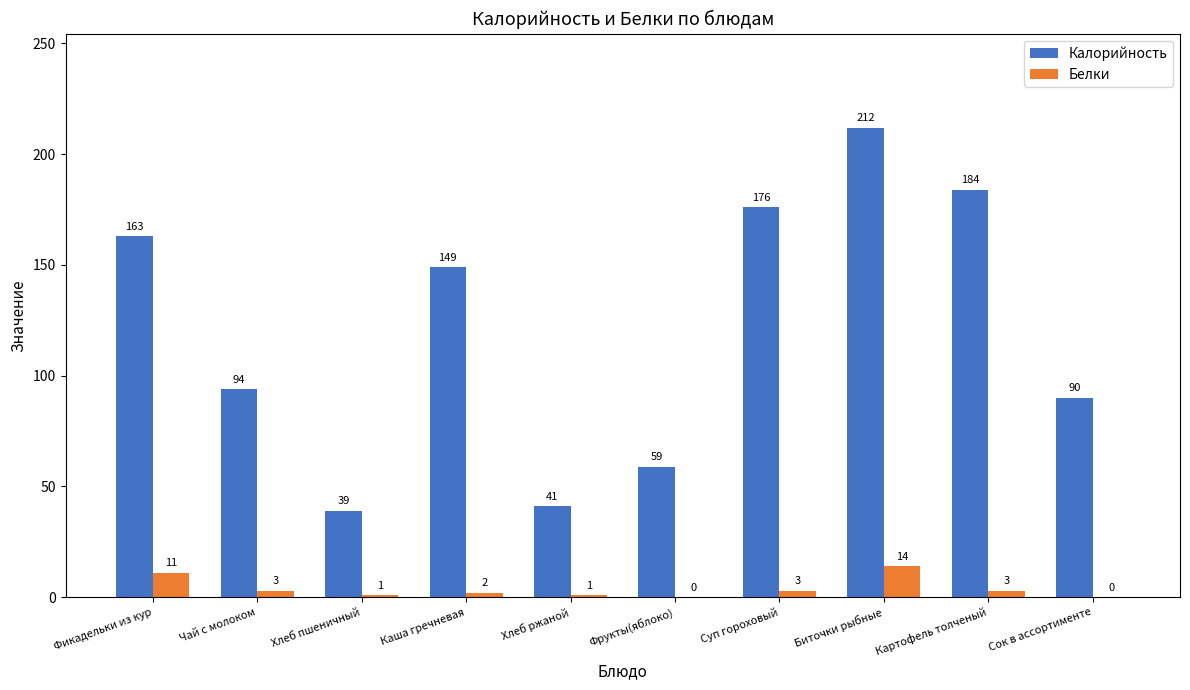

At which label does Калорийность first exceed 149?

Фикадельки из кур